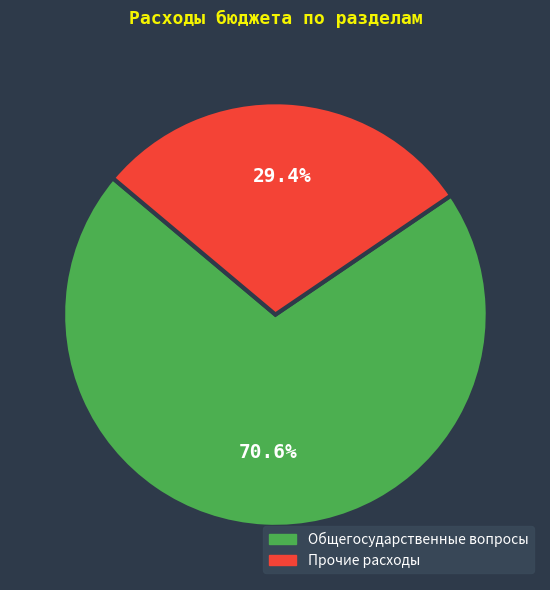

Is there a majority slice in this chart?

Yes